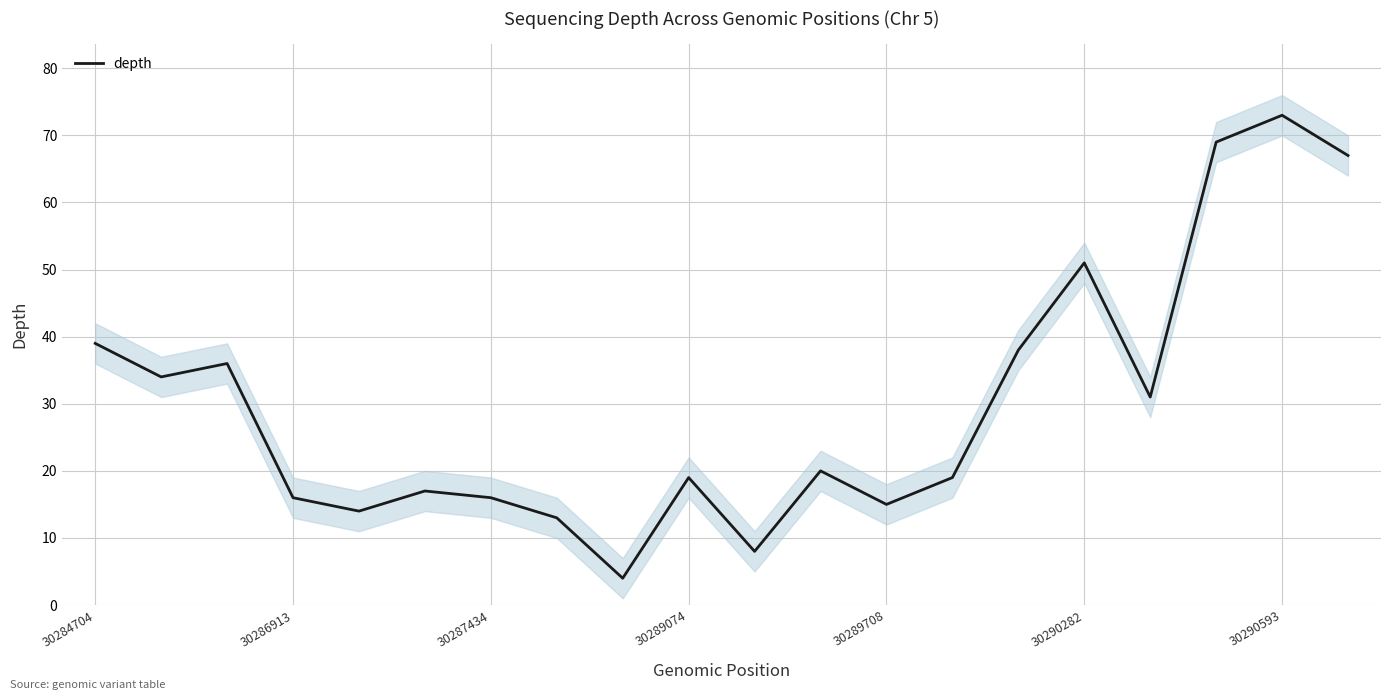

What is the lowest value of the depth series?

4